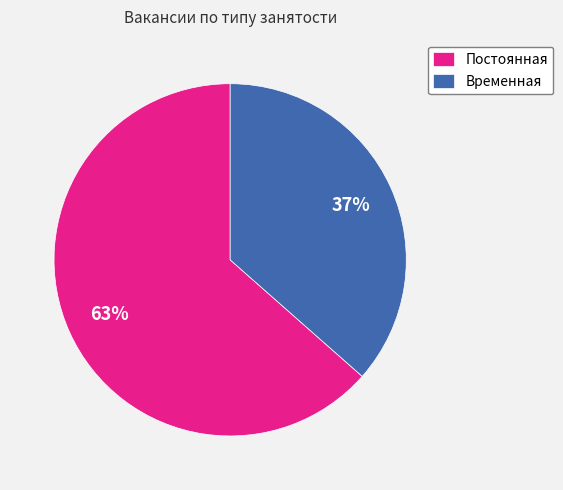

Do Постоянная and Временная together represent more than half of the pie?

Yes